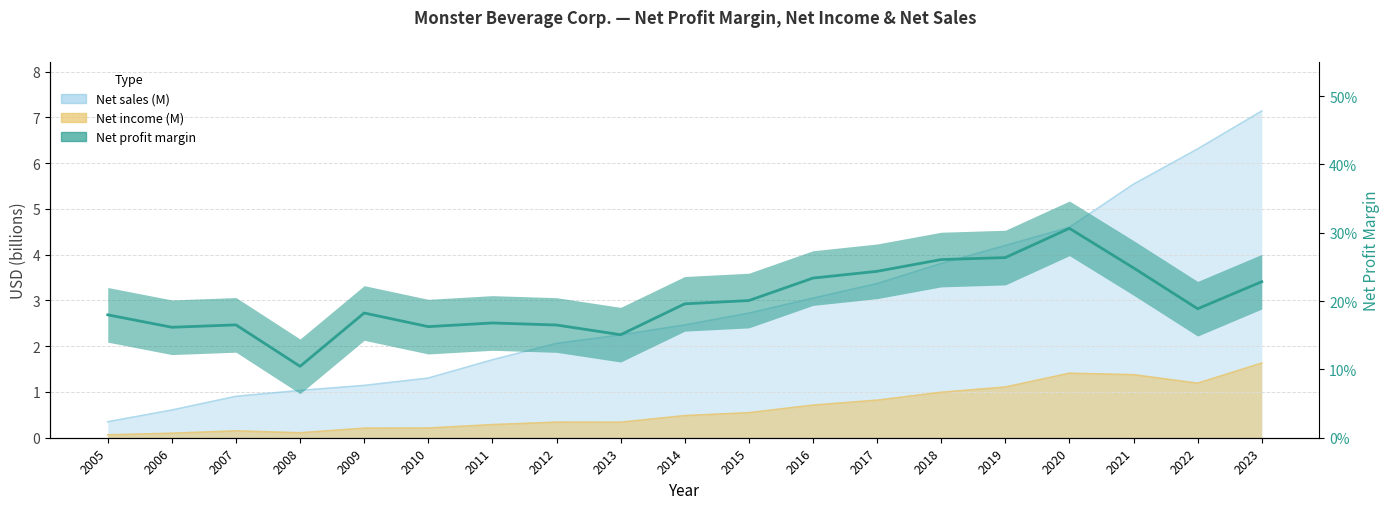

What is the greatest value displayed?

7.1